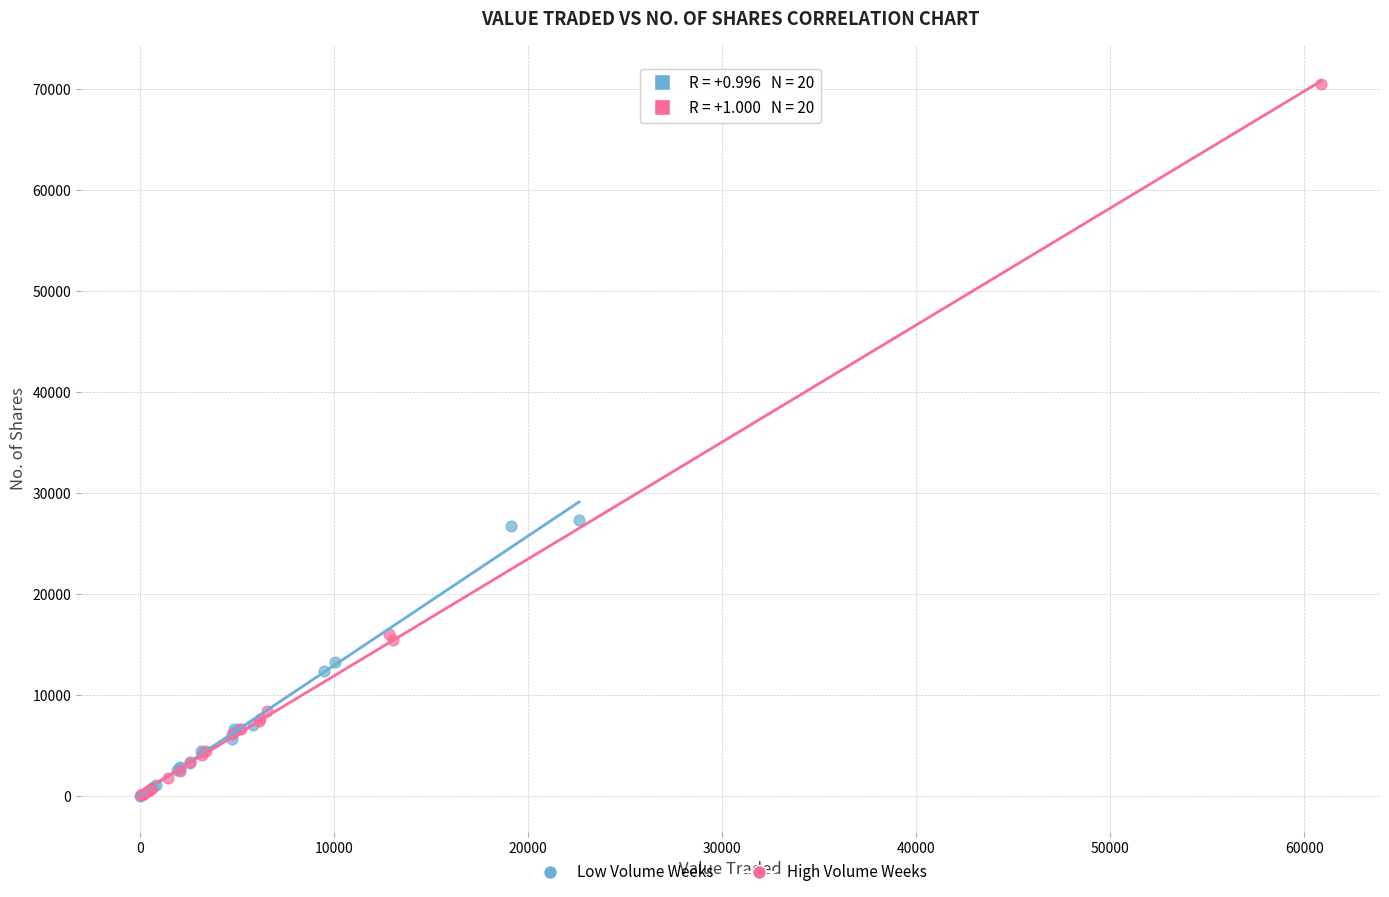

What are all the series names shown in the legend?

Low Volume Weeks, High Volume Weeks